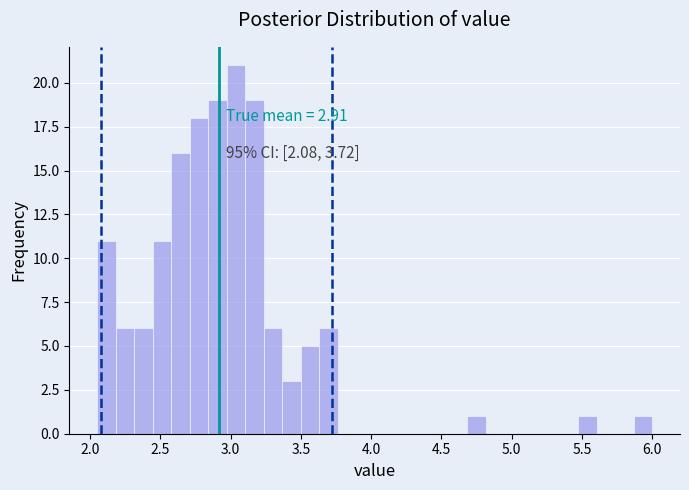

Read against the x-axis, roughly where is the centre of the tallest bar?

3.05